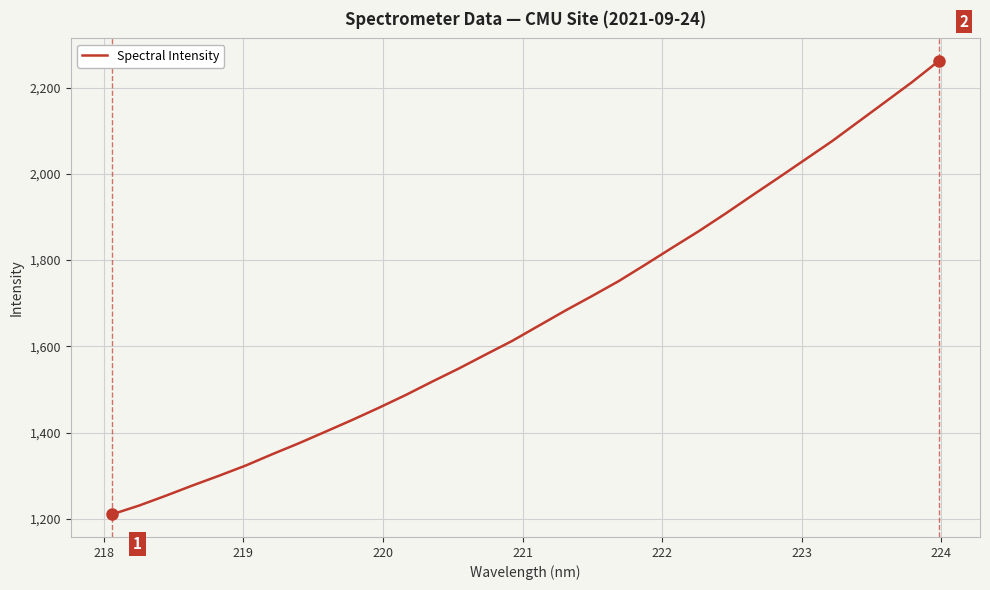

What is the maximum value shown in the chart?

2261.3